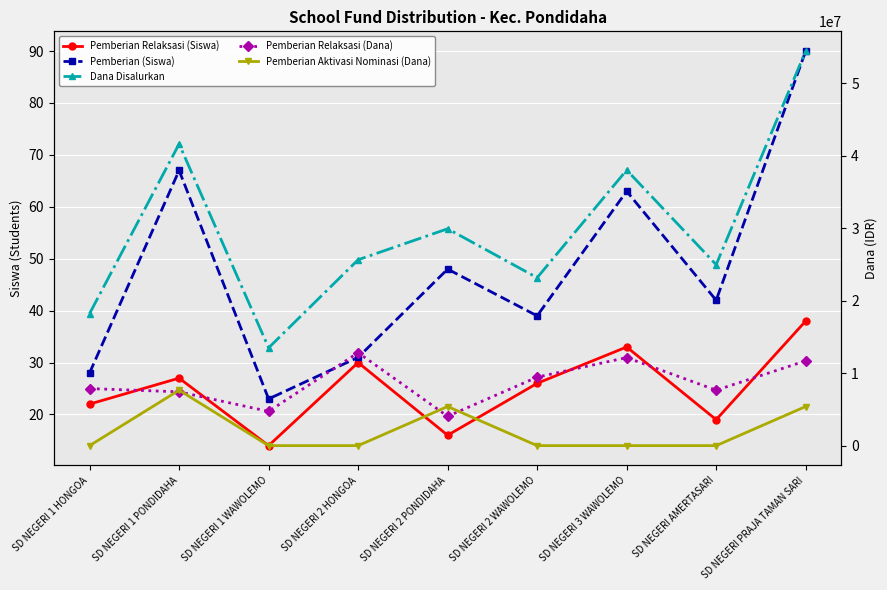

What is the value of the Dana Disalurkan point at the 2nd from the left?

41625000